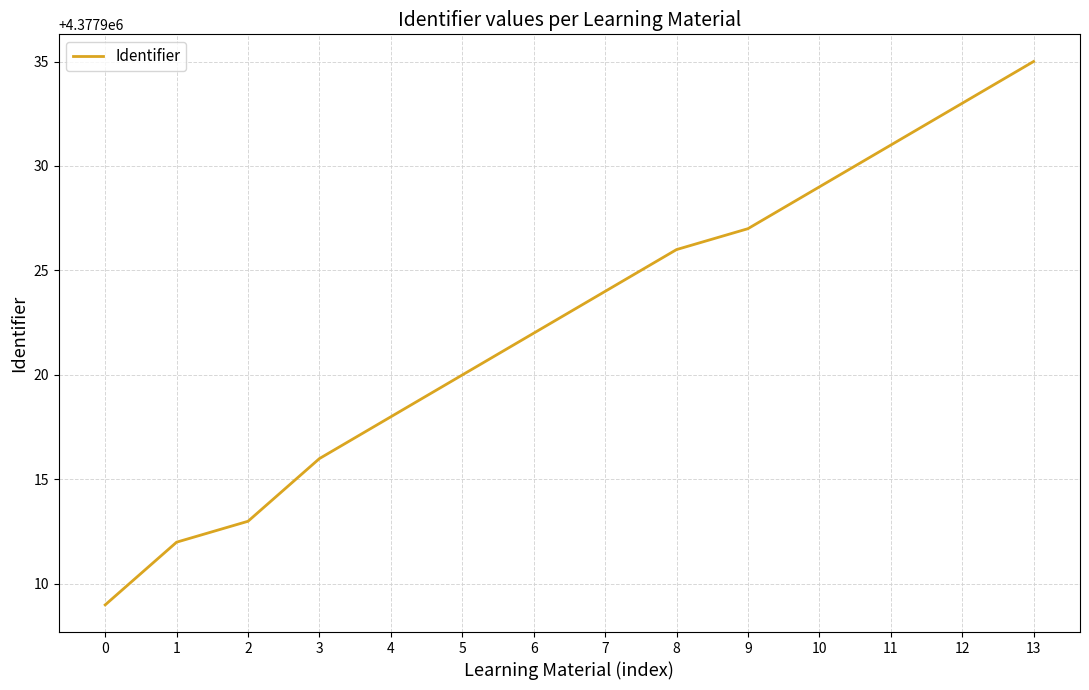

List the labels in order of value, largest first.

13, 12, 11, 10, 9, 8, 7, 6, 5, 4, 3, 2, 1, 0